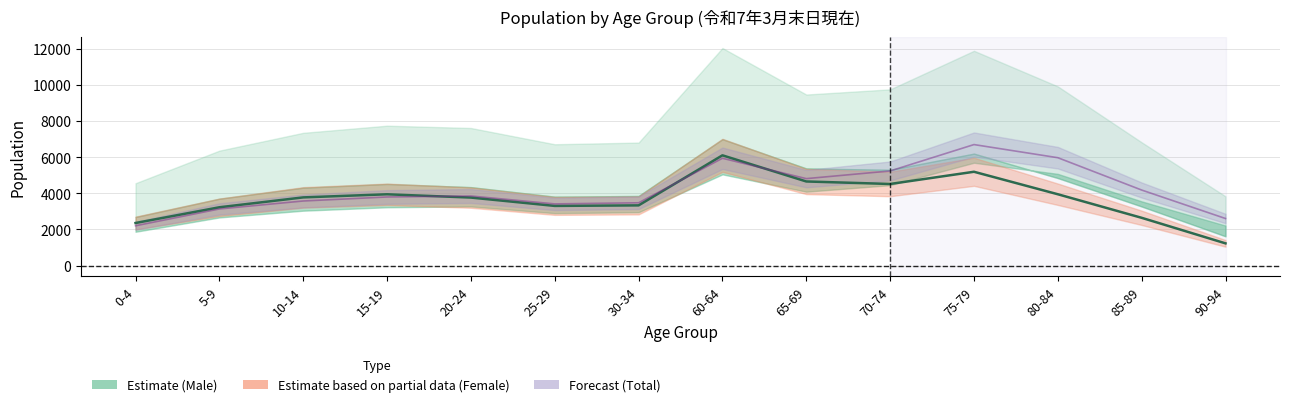

What is the total value across all series at 0-4?

4560